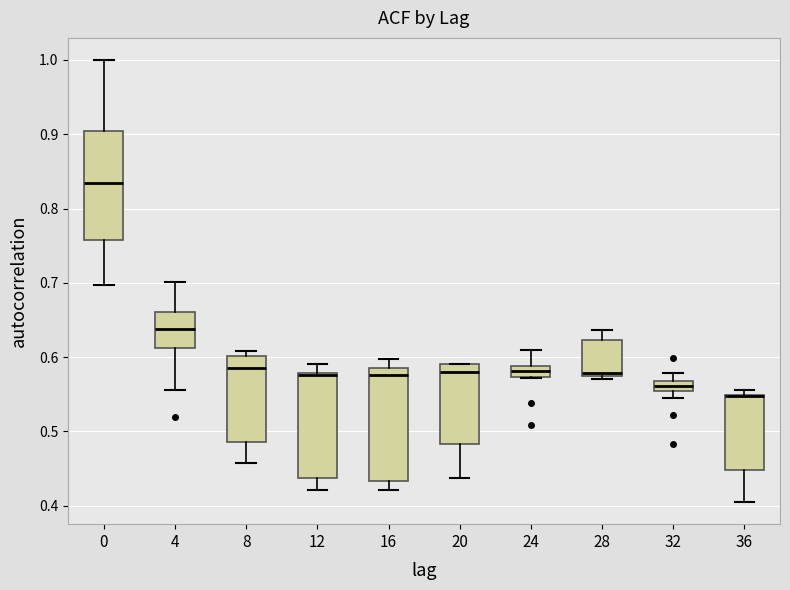

Where is the lower edge of the box at x = 20 on the y-axis? The values are not printed on the chart, so give them approximately, as read against the axis.

0.48